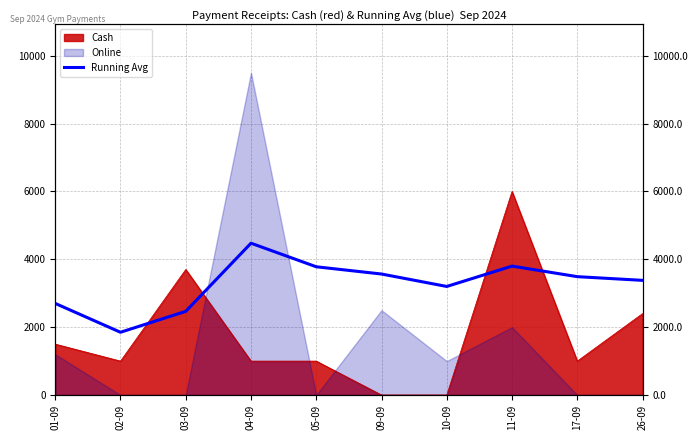

What is the label of the 7th point from the left?

10-09